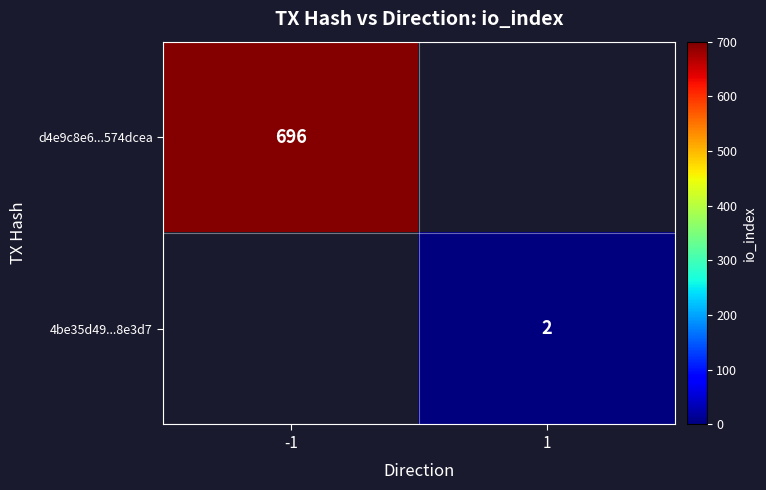

Is it true that d4e9c8e6...574dcea equals 1249.3 at -1?

False